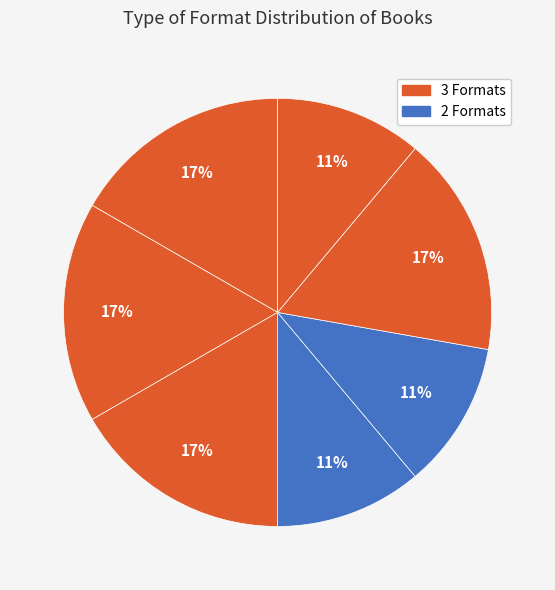

Count the number of slices in the pie.

7